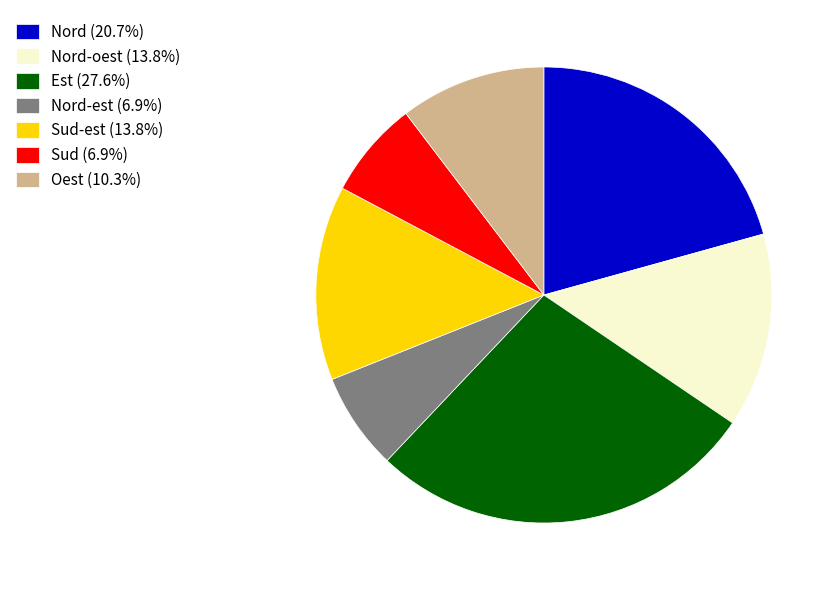

Does Nord (20.7%) account for over 50% of the chart?

No